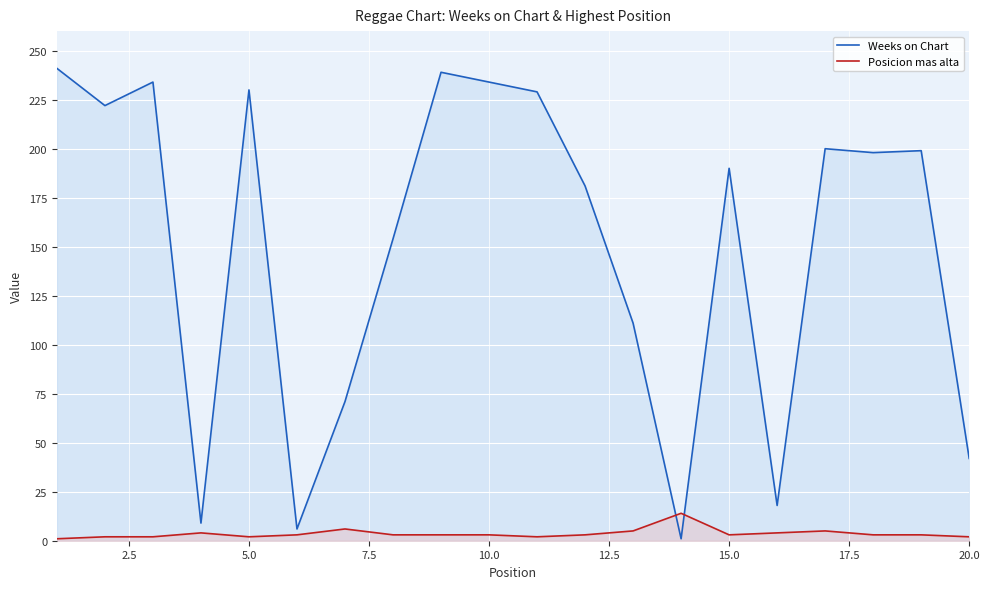

True or false: Weeks on Chart has a value of 126 at 15.0.

False